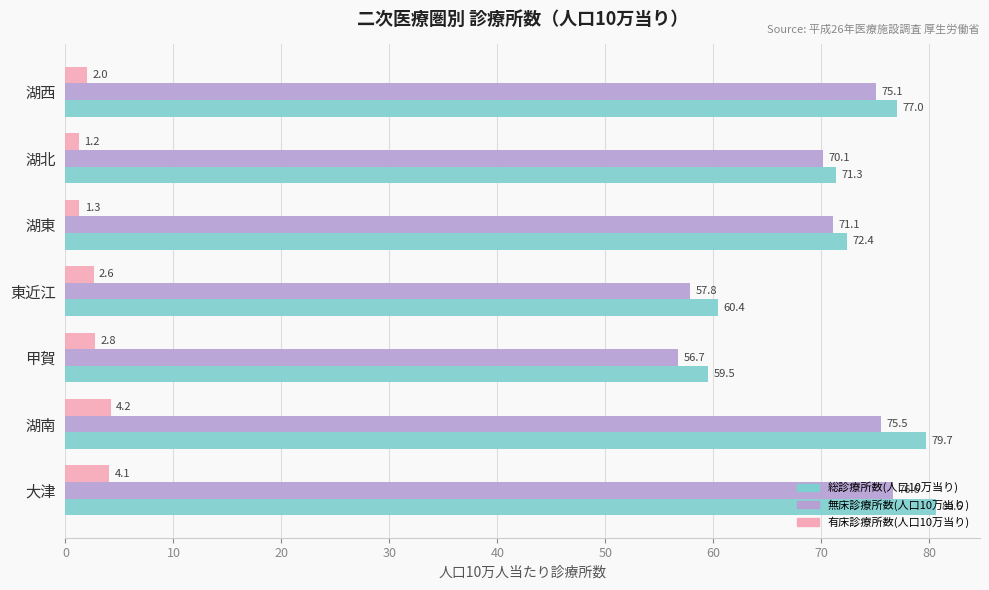

Count the number of data series in this chart.

3